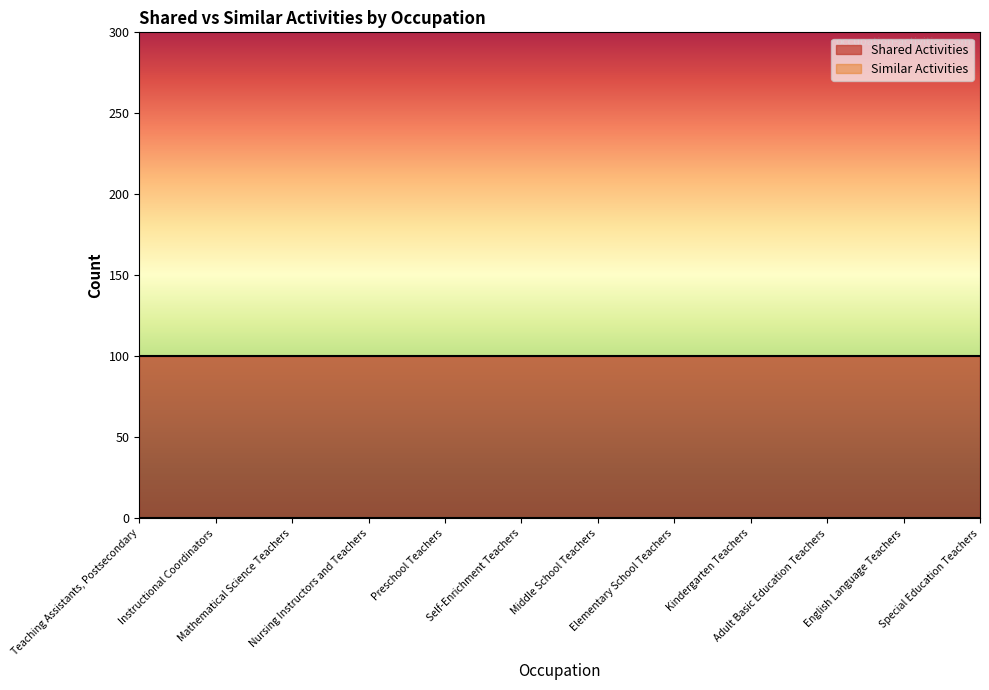

What is the sum of the Shared Activities values at Kindergarten Teachers and Elementary School Teachers?

2